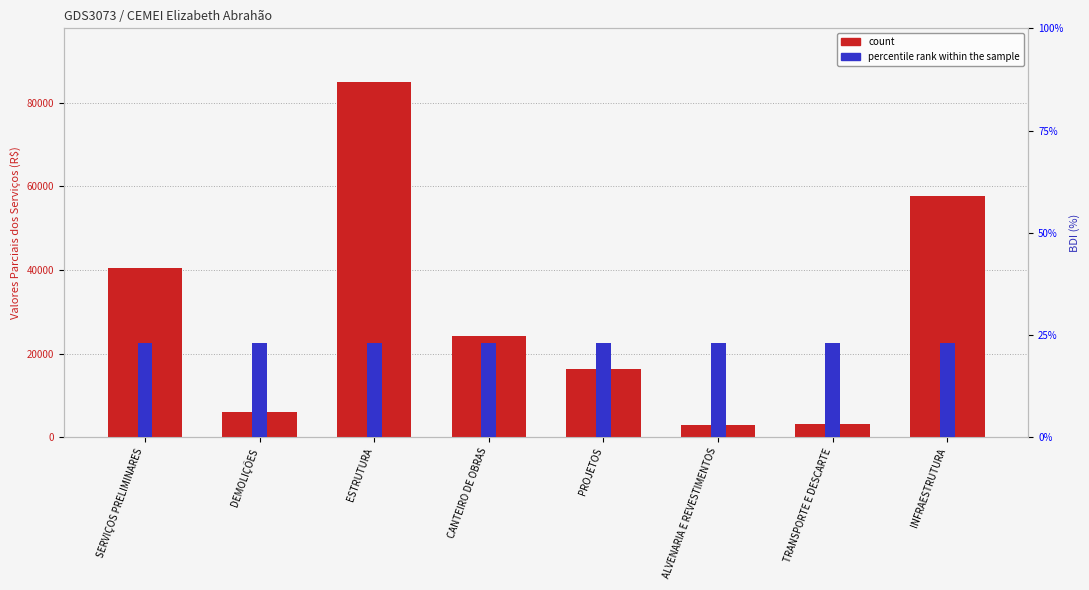

Is it true that the value at TRANSPORTE E DESCARTE is 3015.0?

True